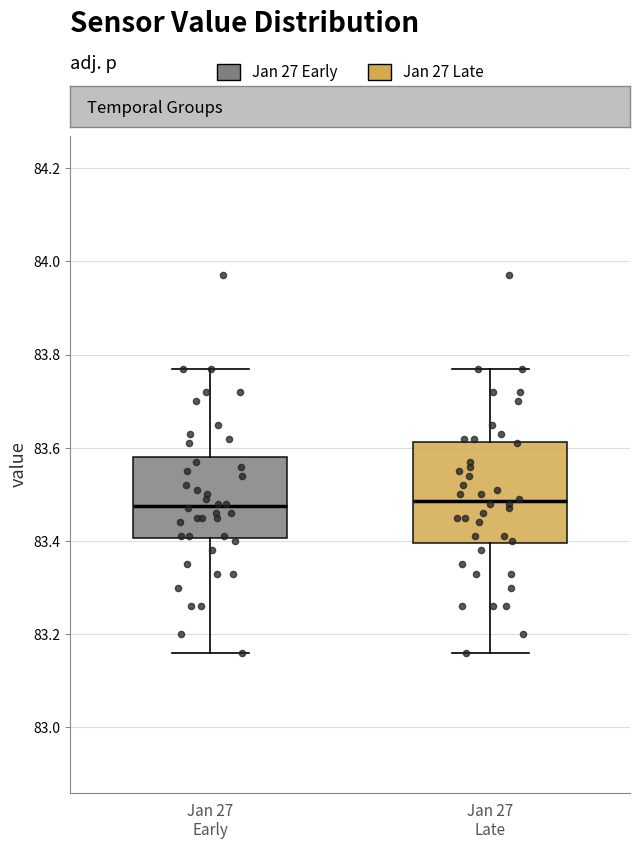

Where is the lower edge of the box for Jan 27 Early on the y-axis? The values are not printed on the chart, so give them approximately, as read against the axis.

83.40